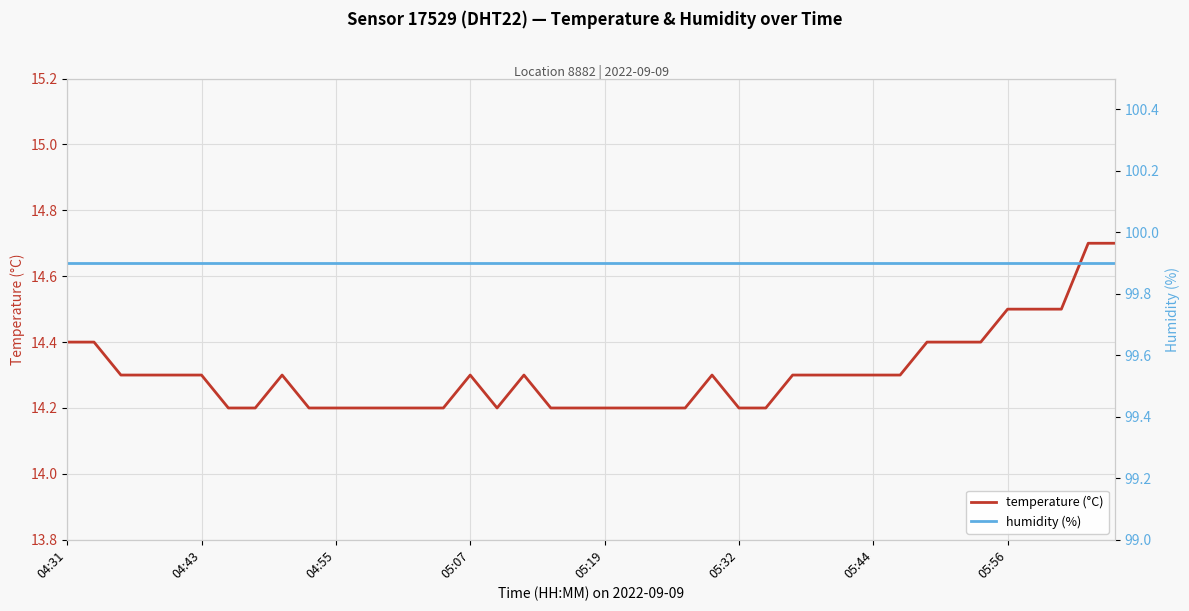

What are all the series names shown in the legend?

temperature (°C), humidity (%)